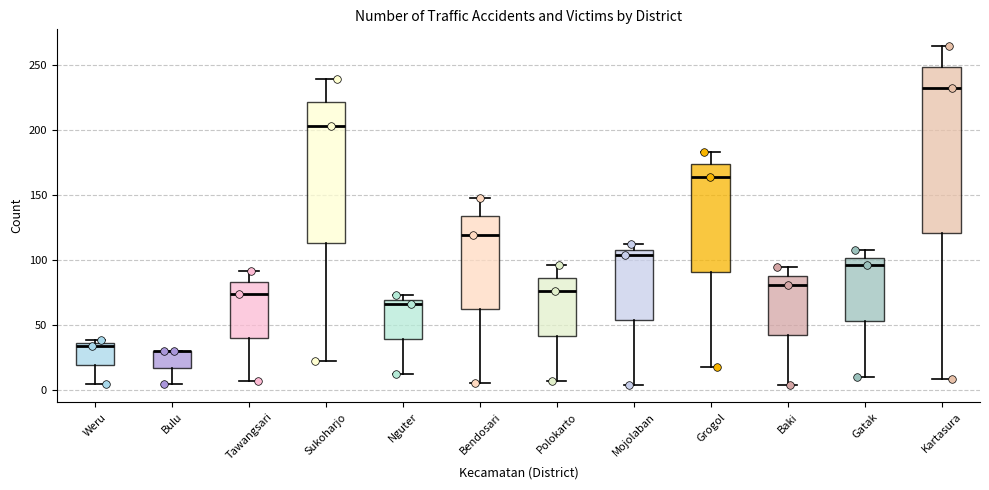

Reading left to right, read every box against the y-axis: the position of its median line, the range the box covers, and the ends of its whiskers. The values are not printed on the chart, so give them approximately, as read against the axis.

Weru: median 35 (just below the box's upper edge), box 20 to 35, whiskers 5 to 40
Bulu: median 30 (drawn on the box's upper edge), box 20 to 30, whiskers 5 to 30
Tawangsari: median 75, box 40 to 85, whiskers 5 to 90
Sukoharjo: median 205, box 115 to 220, whiskers 25 to 240
Nguter: median 65, box 40 to 70, whiskers 15 to 75
Bendosari: median 120, box 65 to 135, whiskers 5 to 150
Polokarto: median 75, box 40 to 85, whiskers 5 to 95
Mojolaban: median 105, box 55 to 110, whiskers 5 to 110 (just above the box's upper edge)
Grogol: median 165, box 90 to 175, whiskers 20 to 185
Baki: median 80, box 45 to 90, whiskers 5 to 95
Gatak: median 95, box 55 to 100, whiskers 10 to 110
Kartasura: median 230, box 120 to 250, whiskers 10 to 265